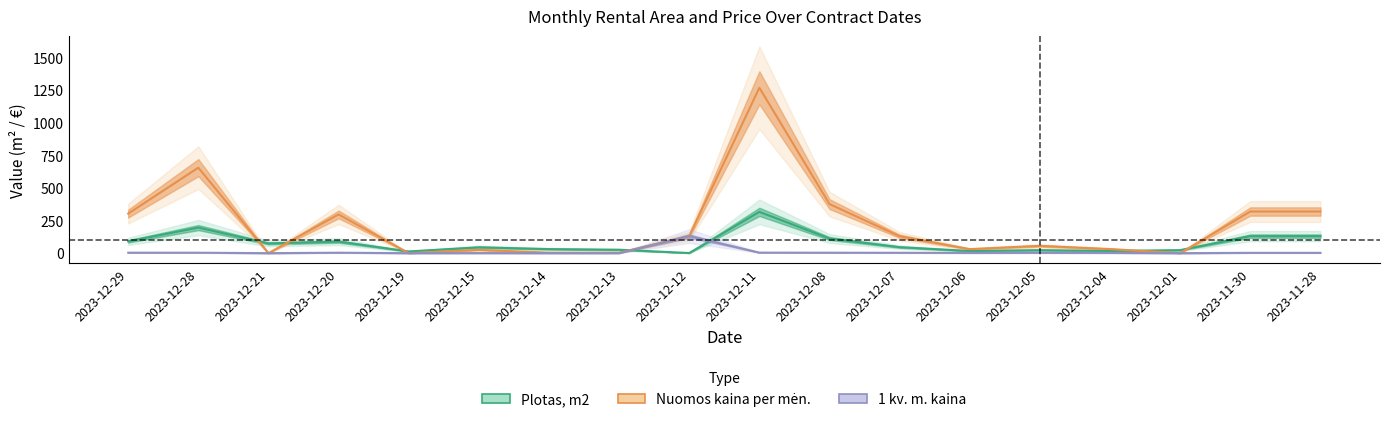

What position from the right is 2023-12-15?

13